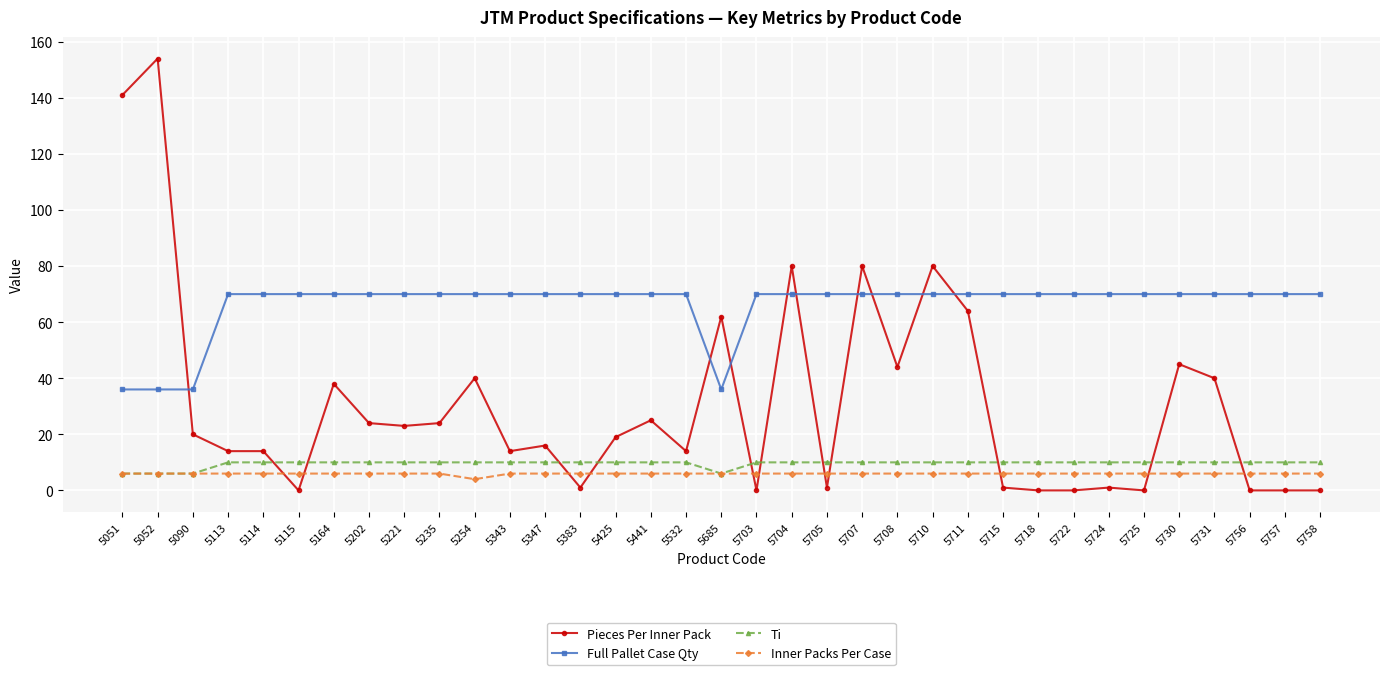

Rank the series at 5347 from lowest to highest value.

Inner Packs Per Case, Ti, Pieces Per Inner Pack, Full Pallet Case Qty